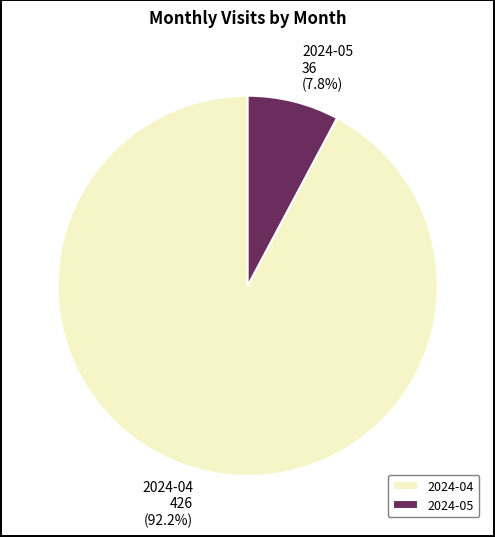

Count the number of slices in the pie.

2